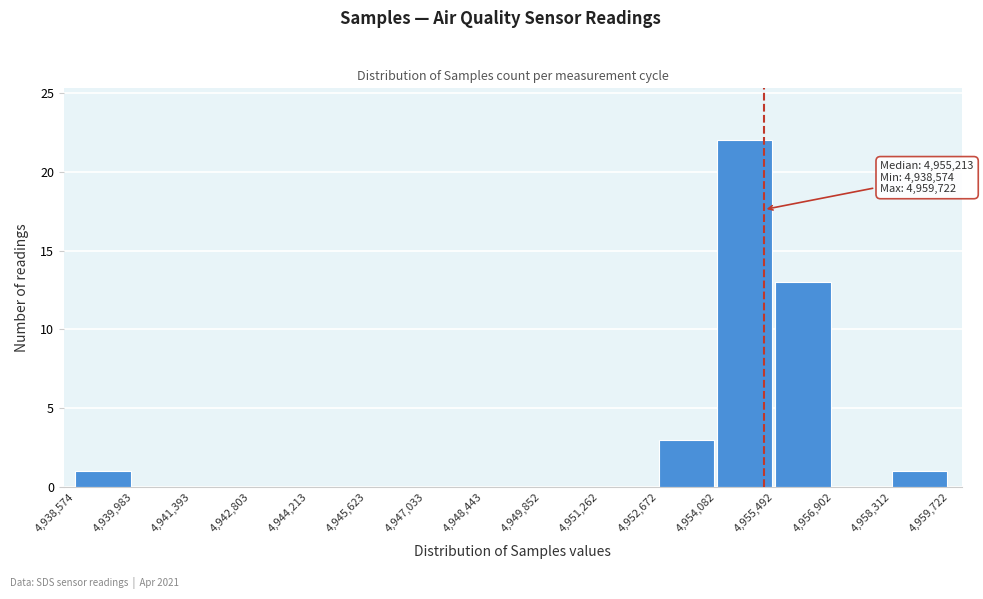

Which range on the x-axis has the tallest bar?

4,954,082 to 4,955,492